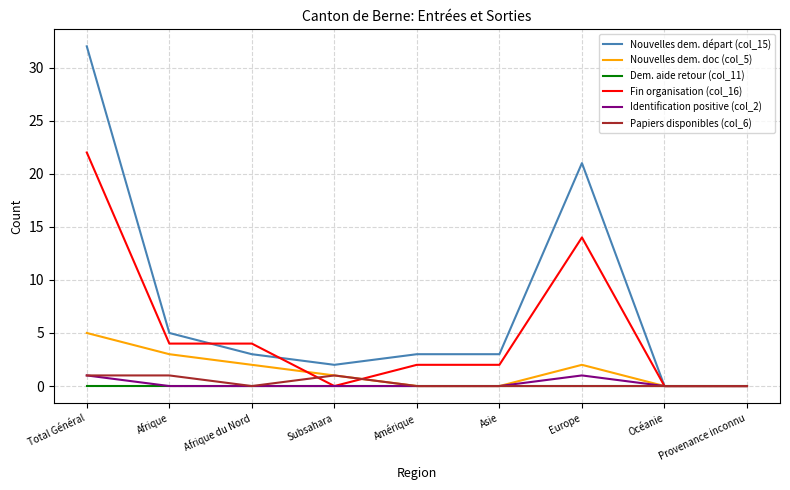

At which category is the sum across all series the highest?

Total Général